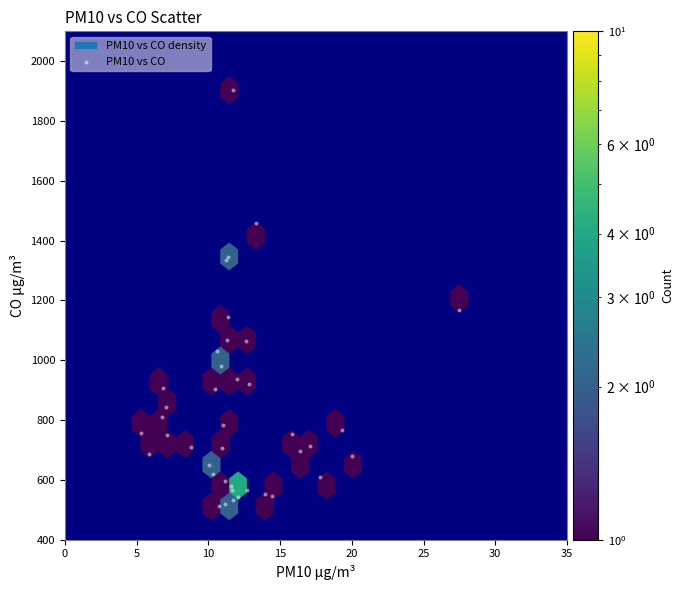

What Y value in the scatter plot is closest to 1207?

1166.7